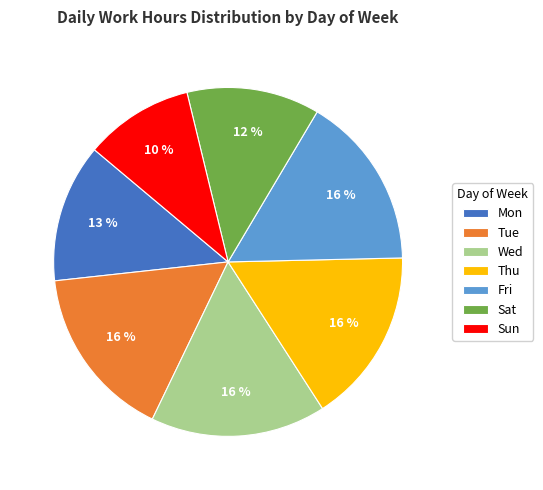

Does any single category account for the majority?

No